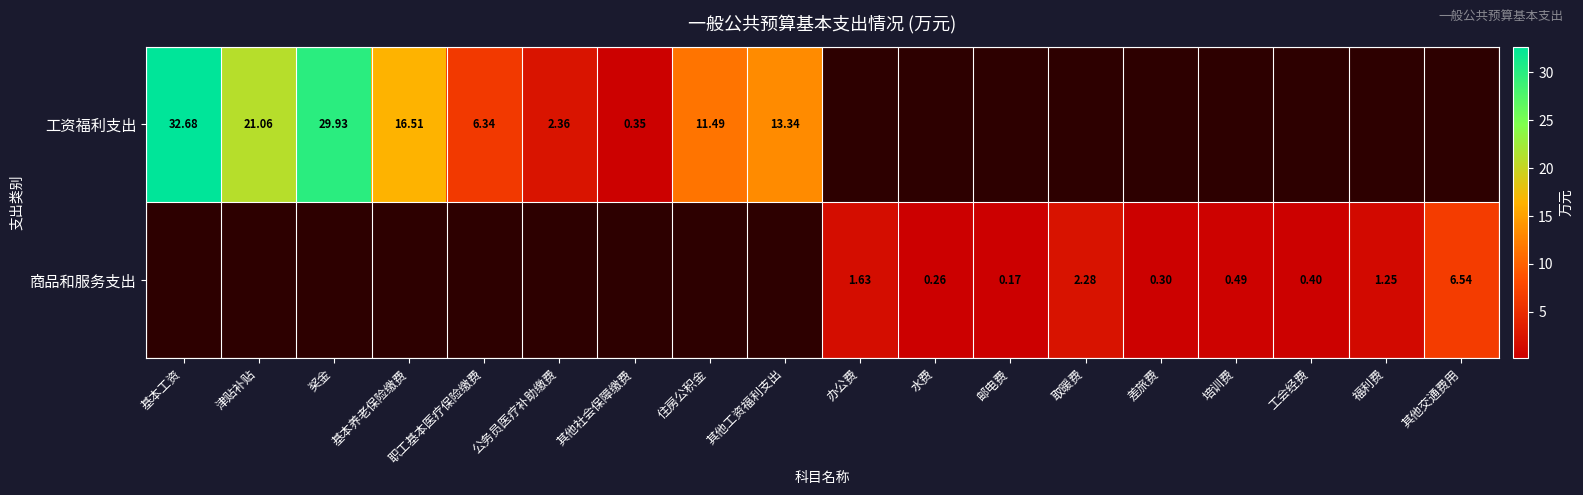

Which series has the widest spread of values?

工资福利支出